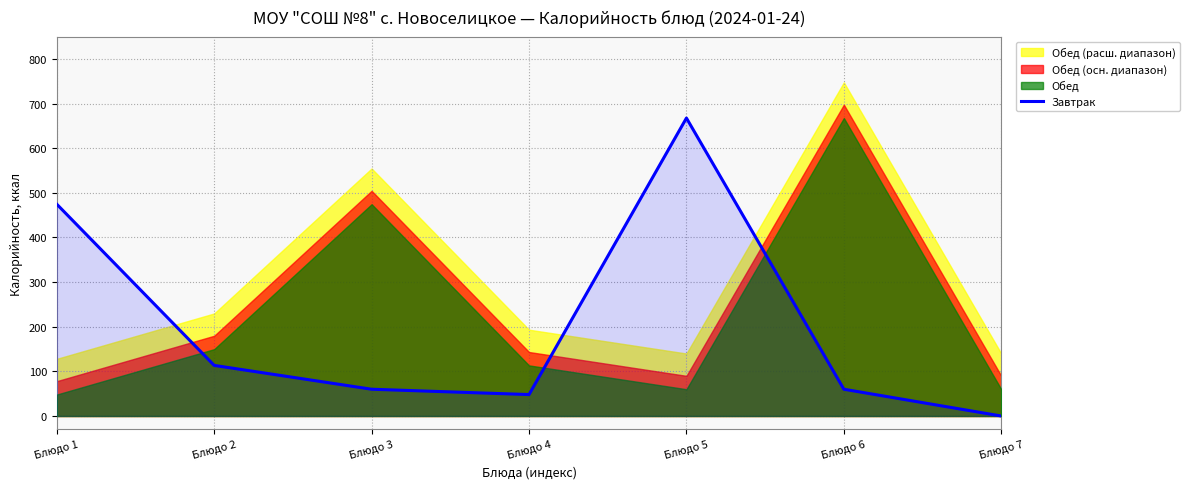

Reading left to right, extract all data points from this chart.

Блюдо 1=474.6	Блюдо 2=113.4	Блюдо 3=60.0	Блюдо 4=48.1	Блюдо 5=667.6	Блюдо 6=60.0	Блюдо 7=0.0